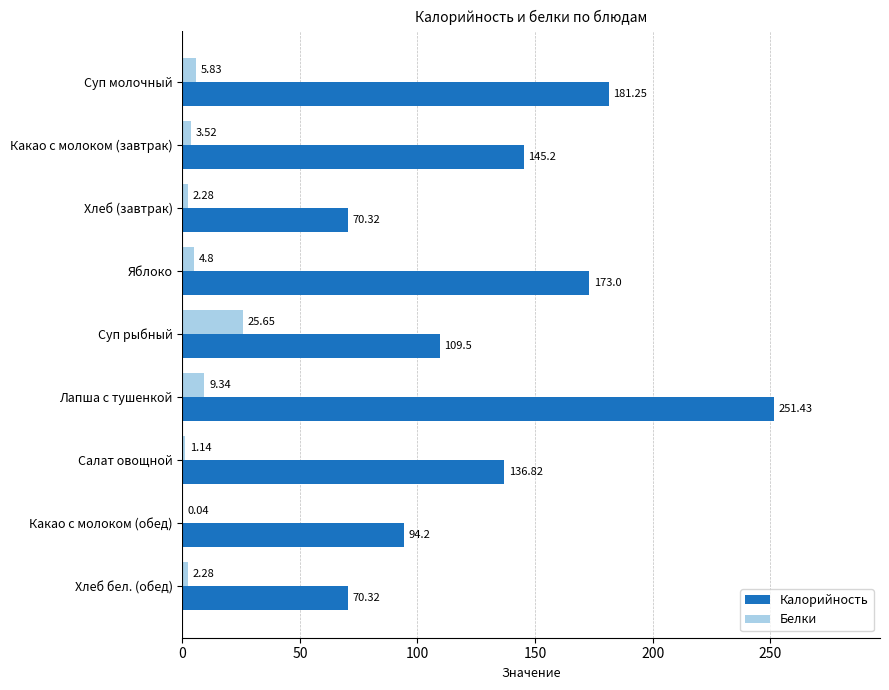

At which label is Белки closest to 12?

Лапша с тушенкой